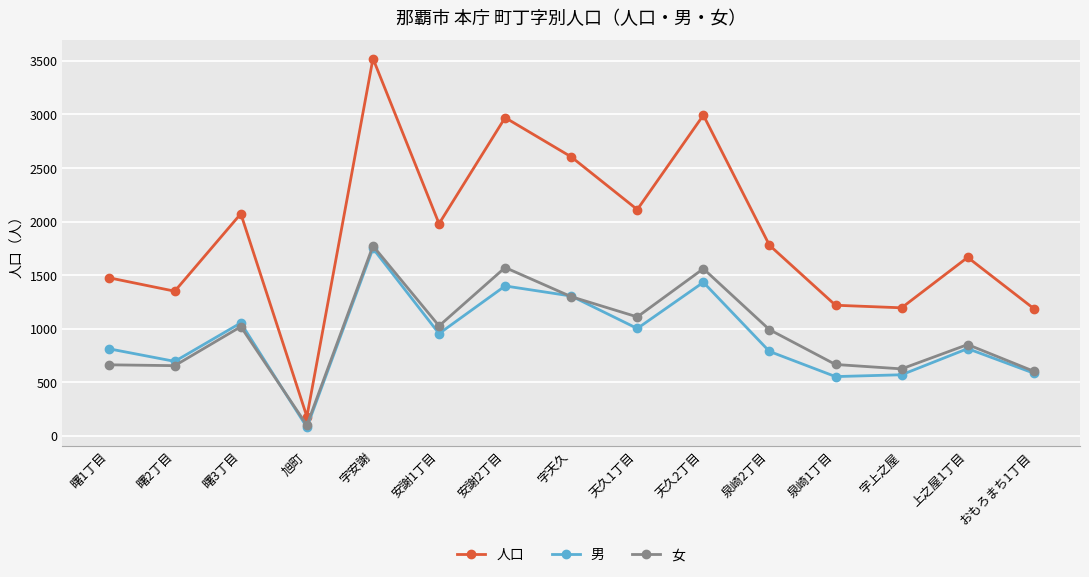

What is the average value of the 人口 series?

1887